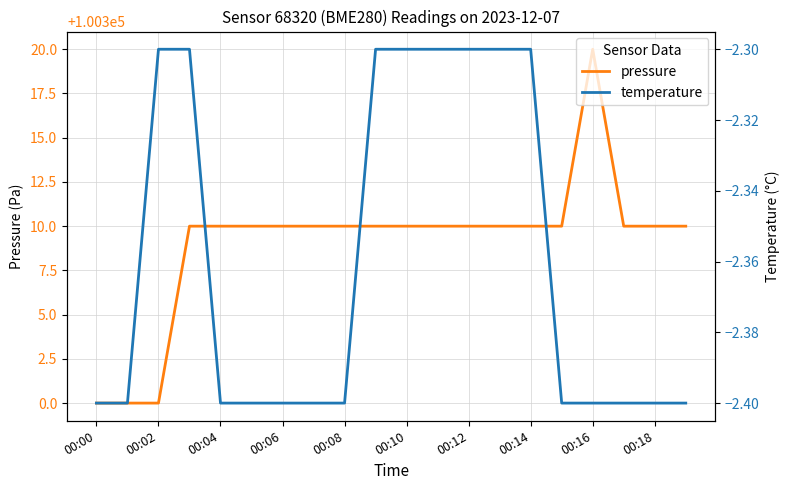

True or false: pressure has a value of 100320 at 00:16.

True